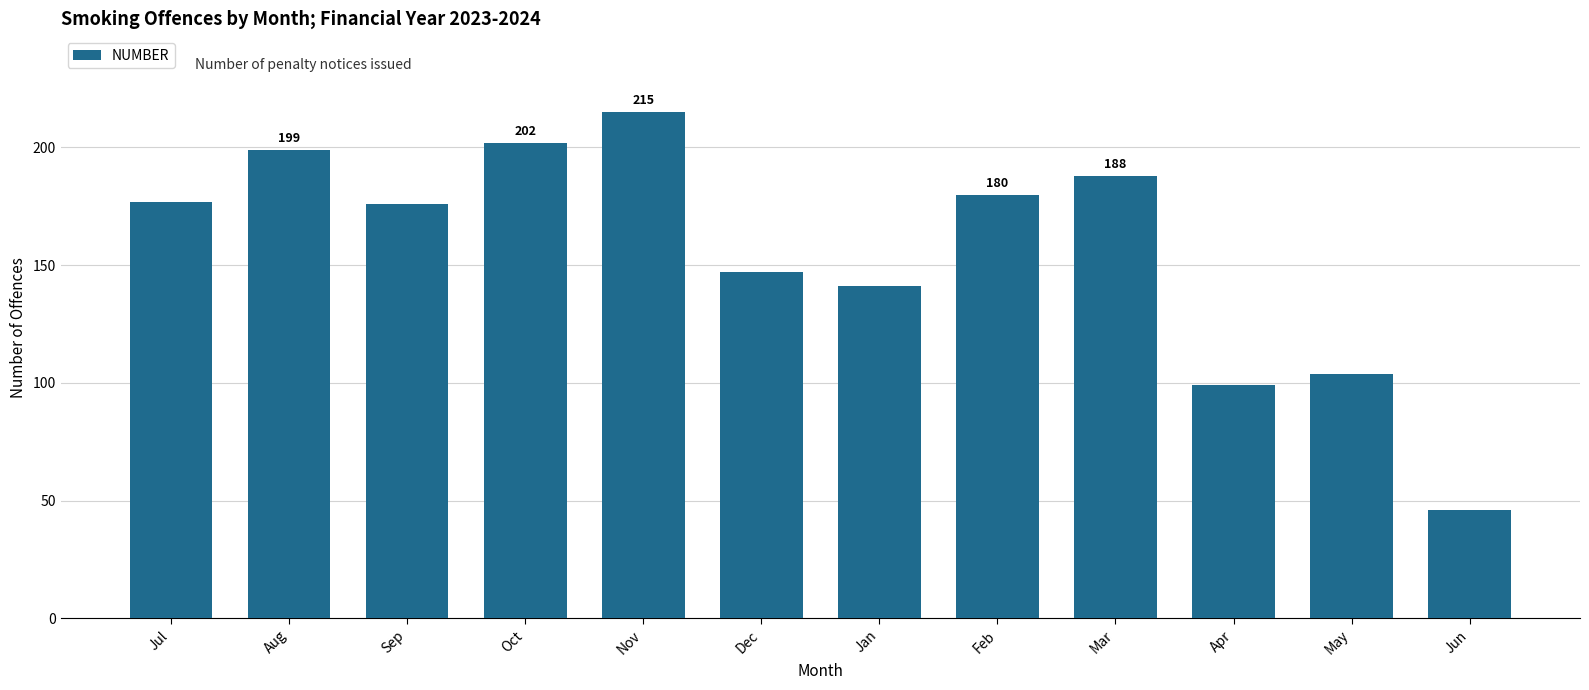

How many distinct data groups are displayed?

1